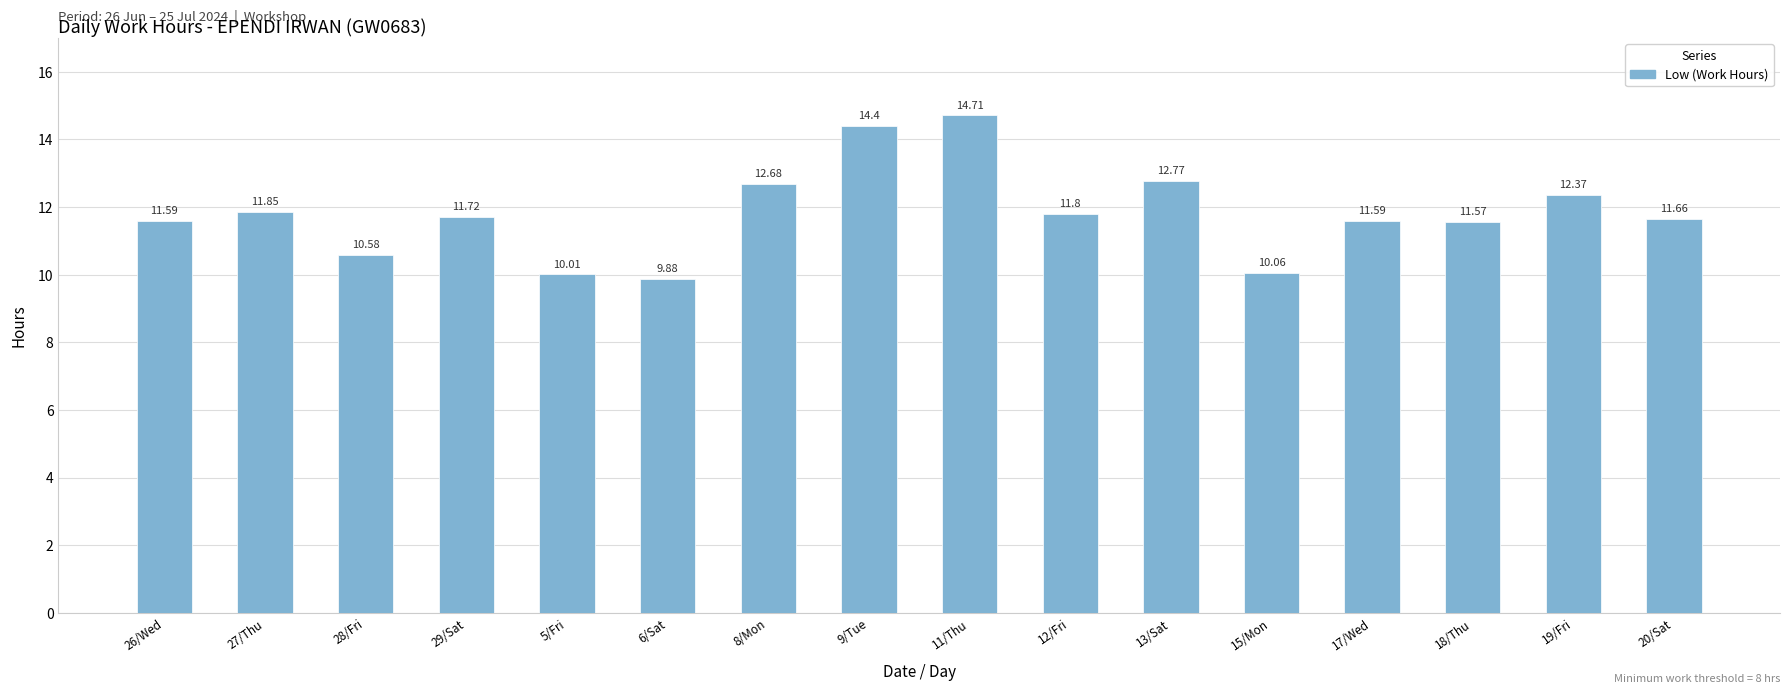

What is the ratio of the value at 6/Sat to the value at 26/Wed?

0.9